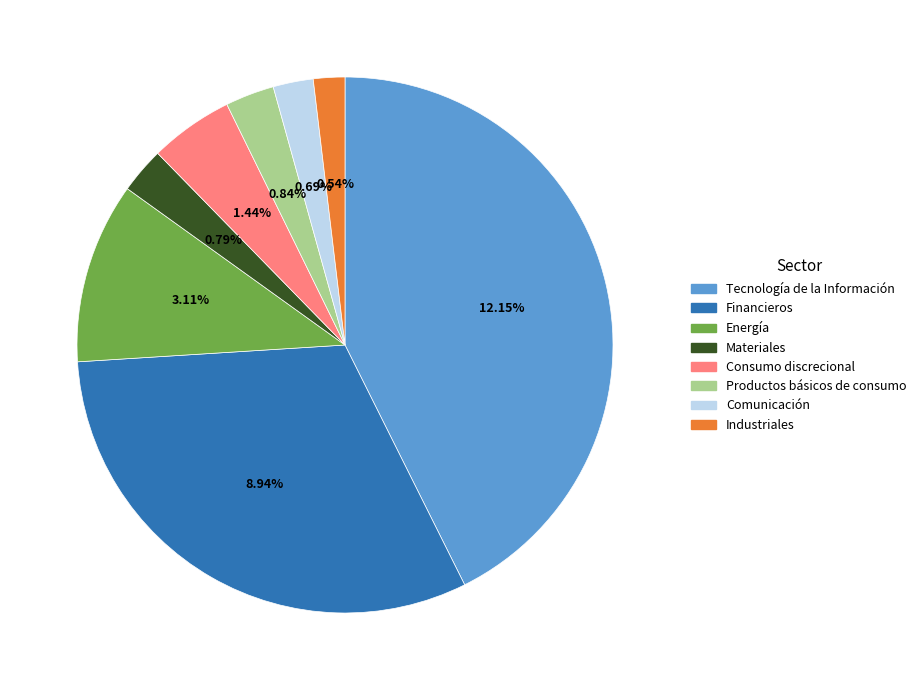

Which has a higher value, Consumo discrecional or Tecnología de la Información?

Tecnología de la Información